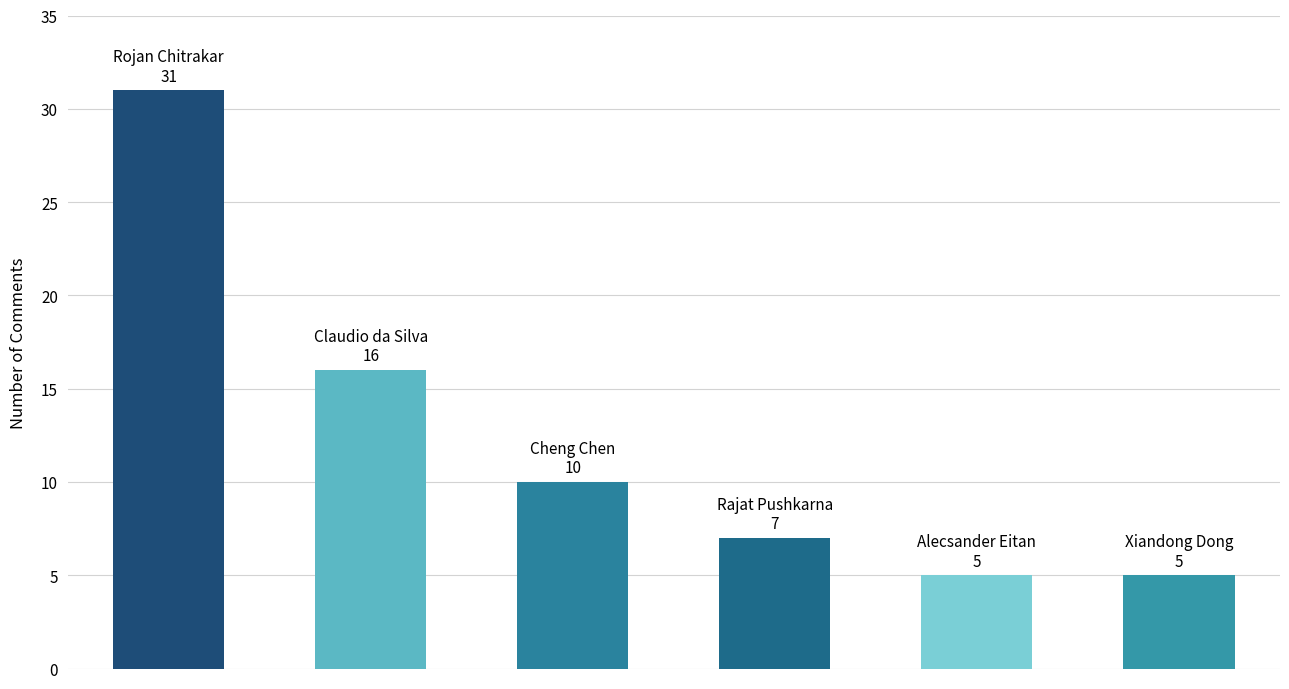

What is the value of the 6th bar from the left?

5